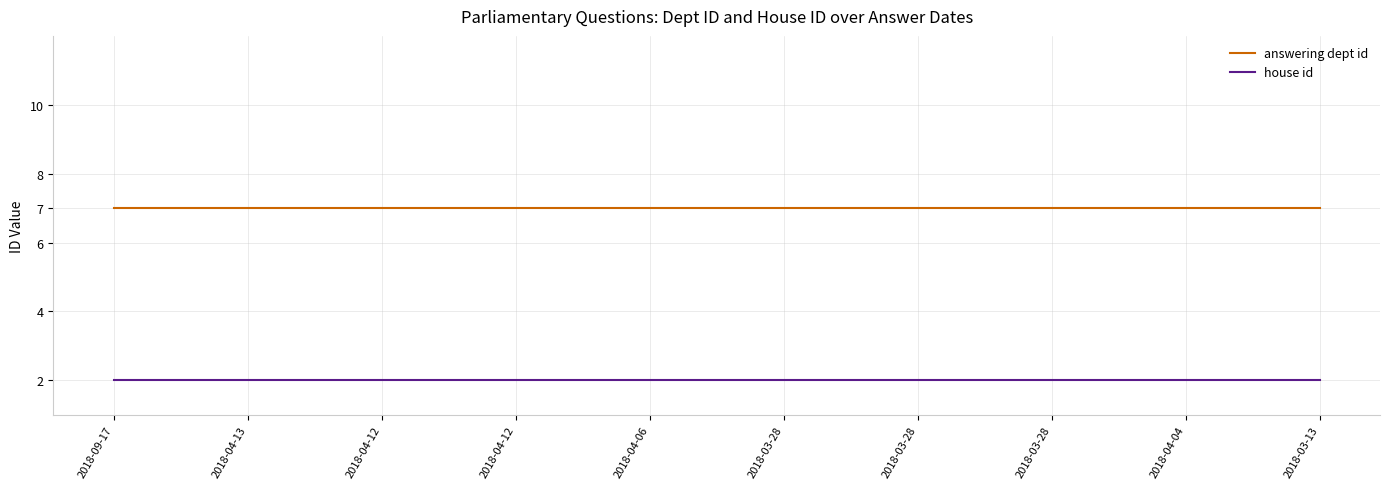

Does the chart display data point markers on the line(s)?

No